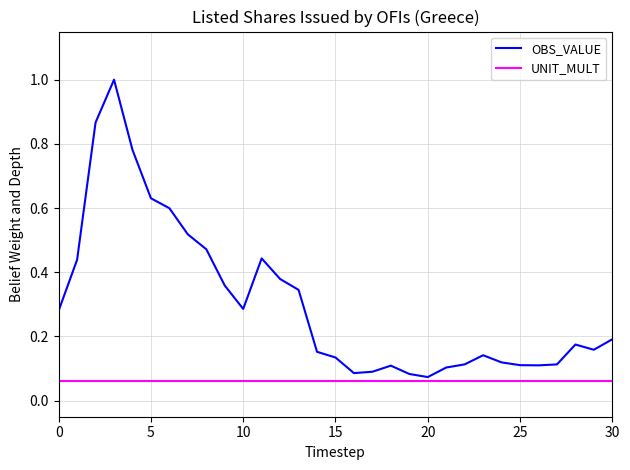

List the series in order of their overall mean, highest first.

OBS_VALUE, UNIT_MULT